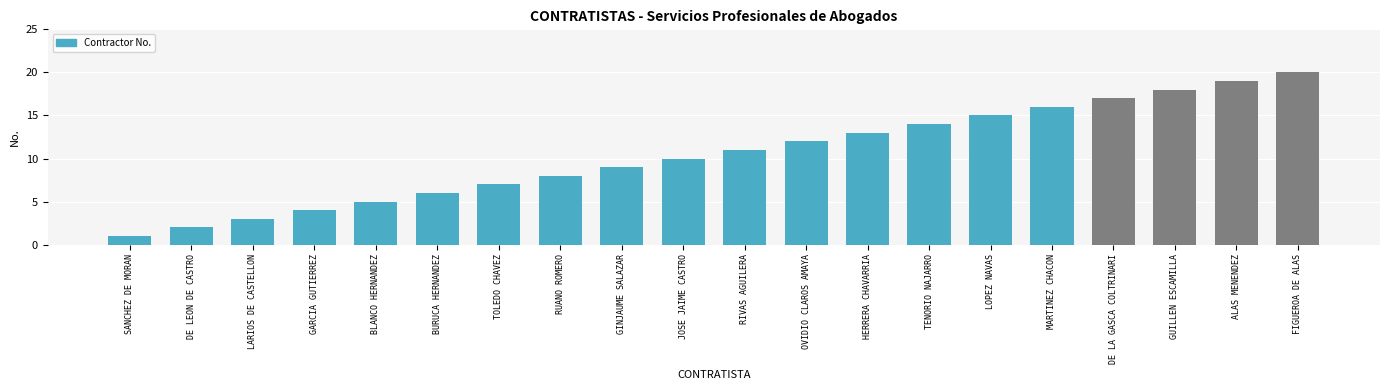

What is the greatest value displayed?

20